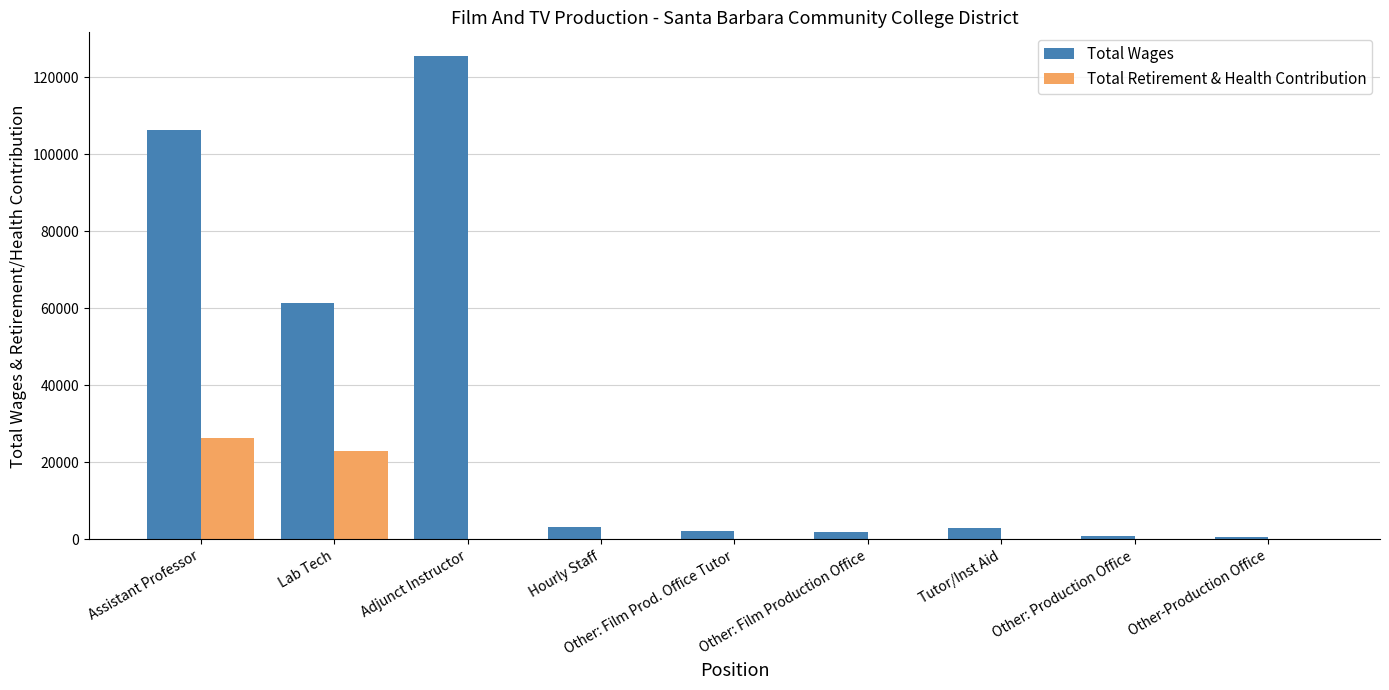

What is the sum of all Total Wages values?

304701.1